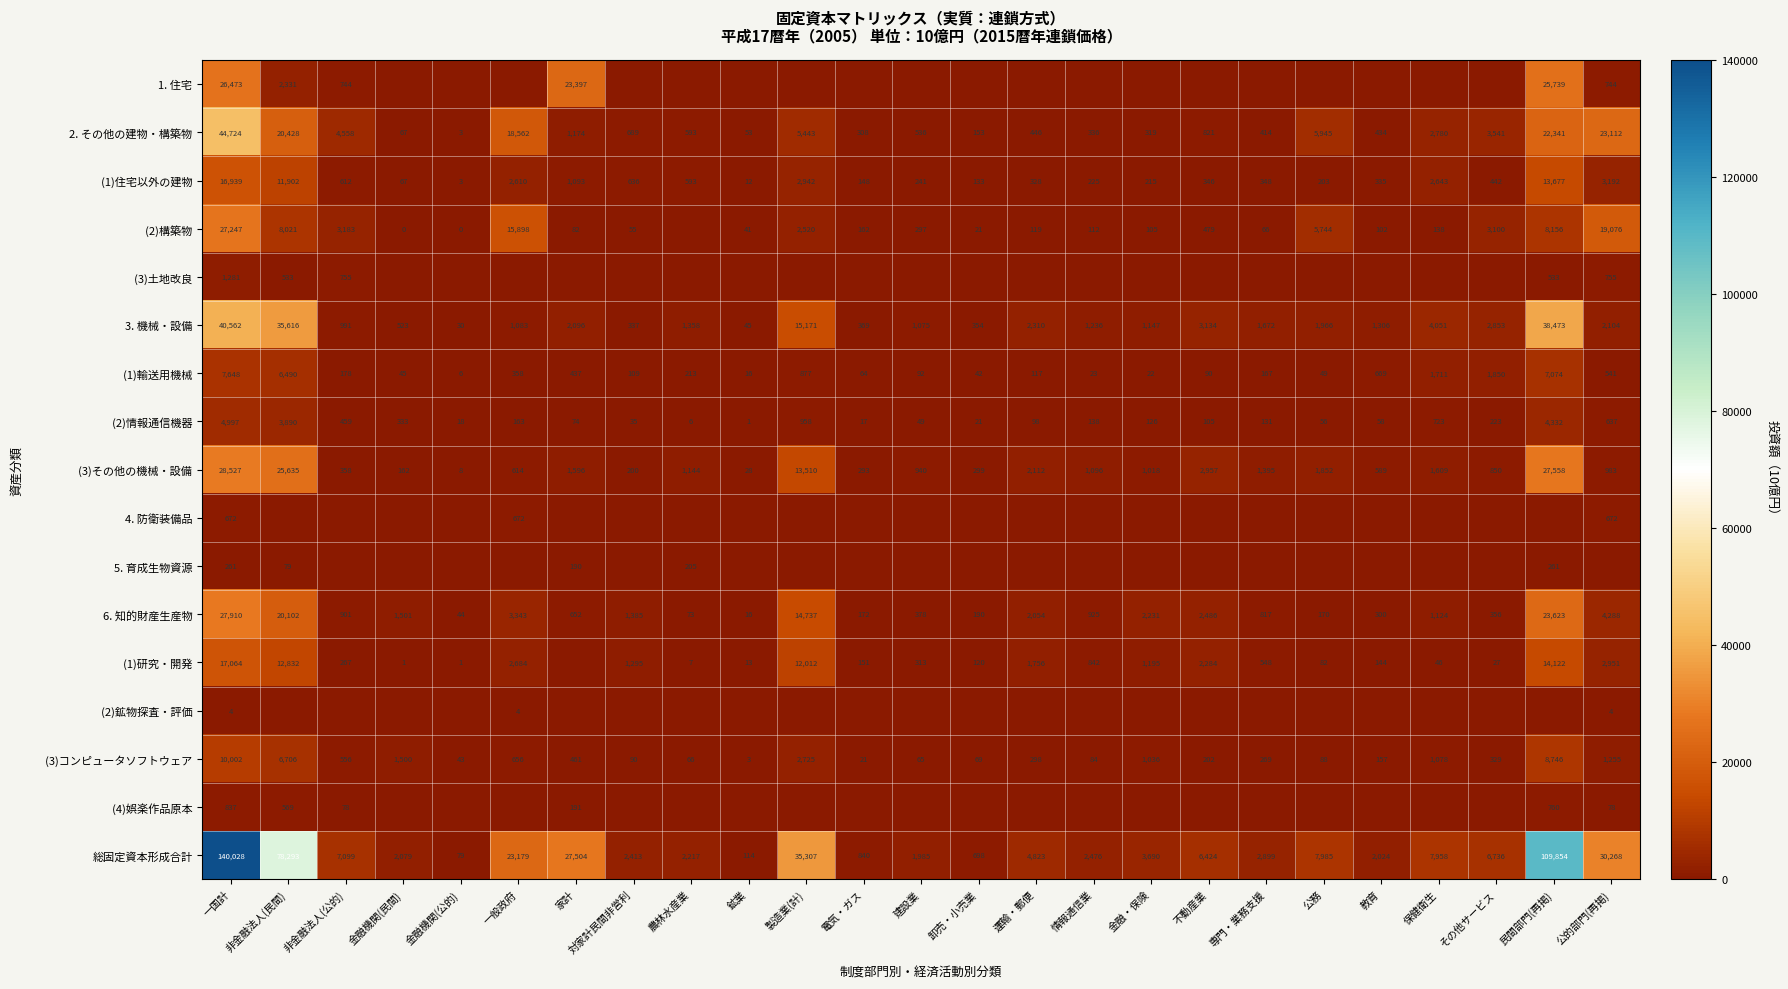

The 4. 防衛装備品 series shows 672 at 公的部門(再掲). True or false?

True